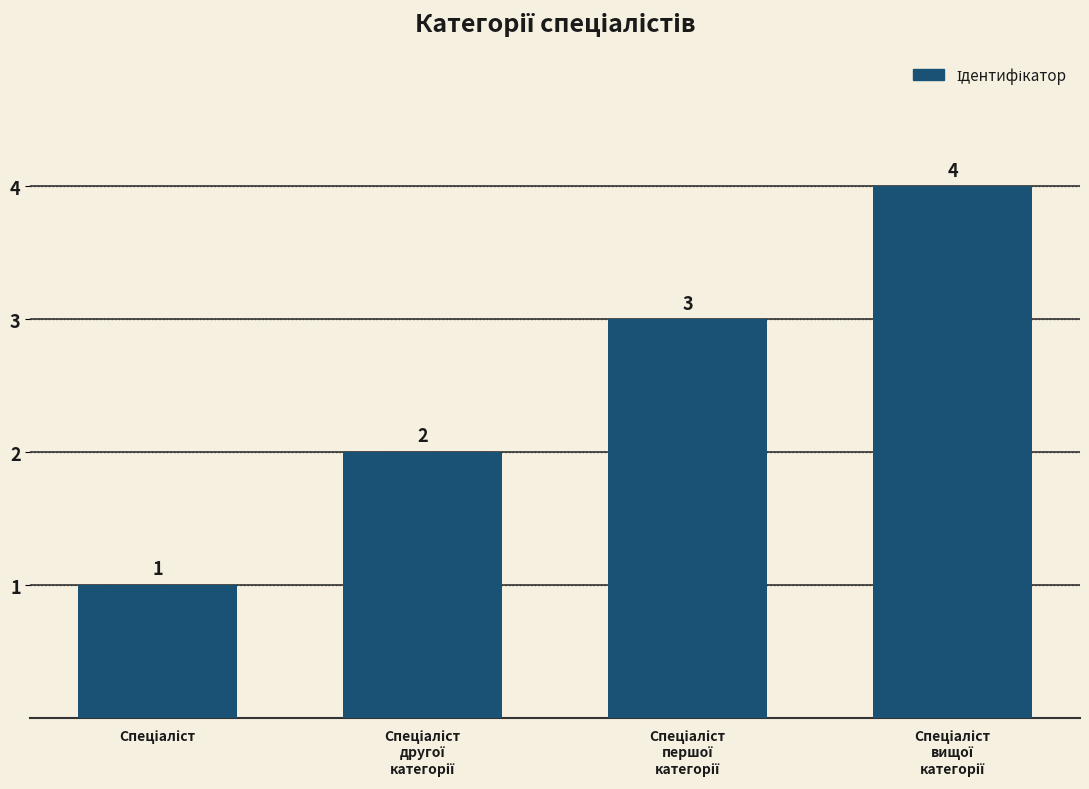

Count the values in the range 2 to 4.

3